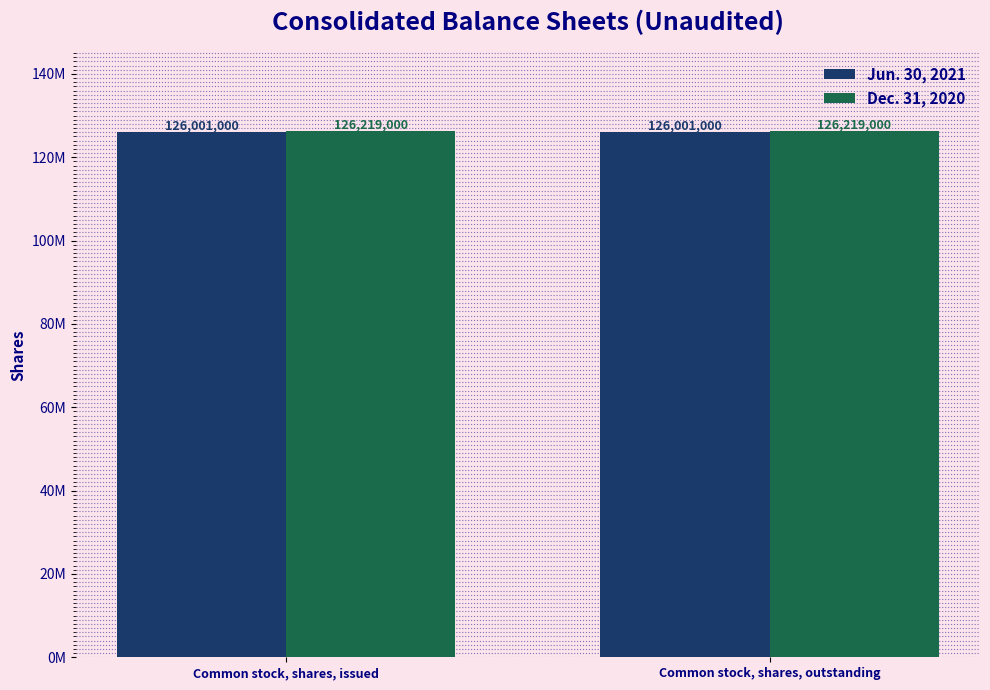

Are the bars horizontal?

No